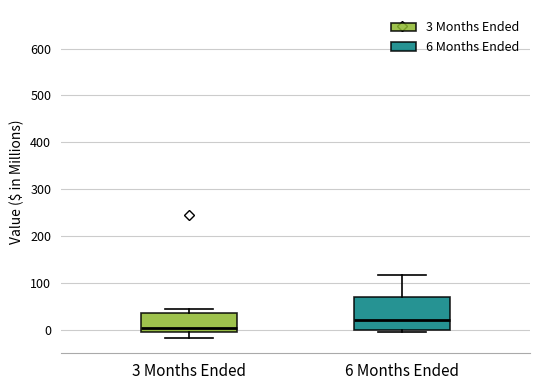

Which box is the tallest, from its lower edge to its upper edge?

6 Months Ended